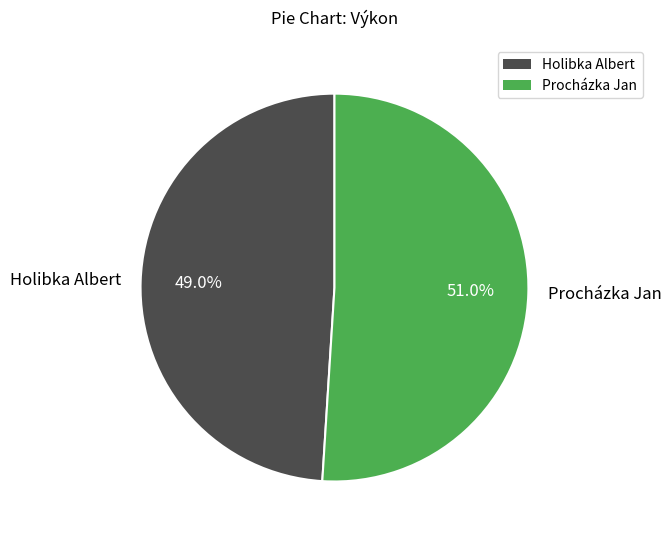

What percentage is the Procházka Jan slice, to the nearest percent?

51%